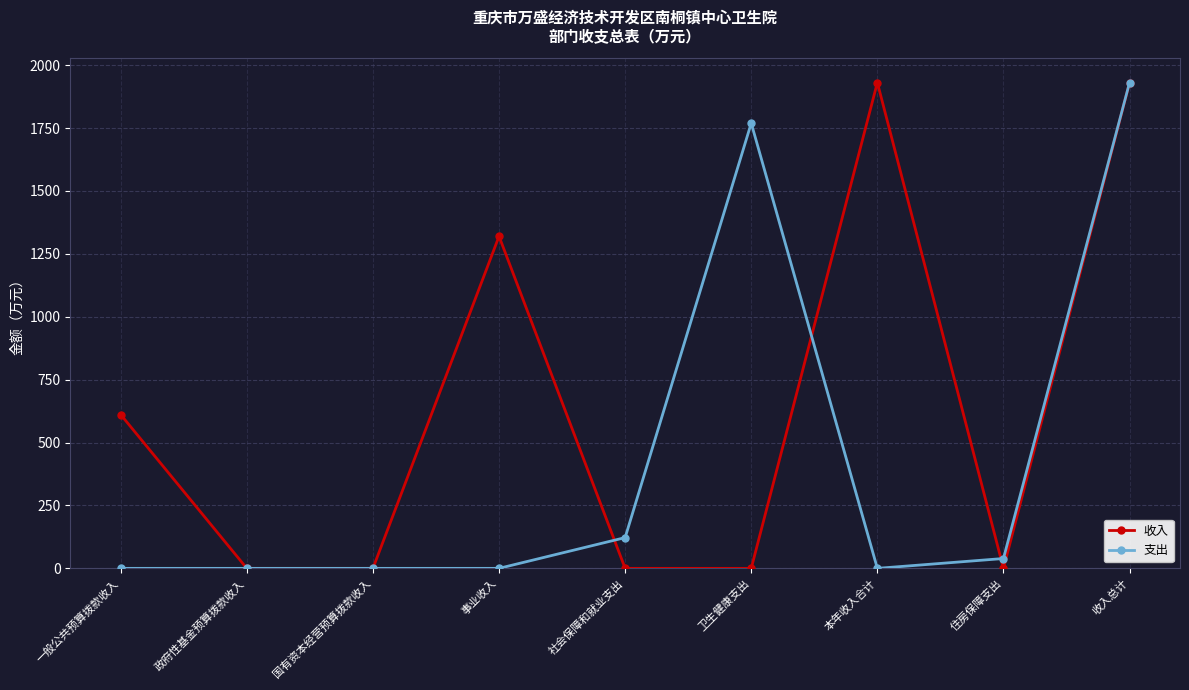

What is the total value across all series at 住房保障支出?

39.1